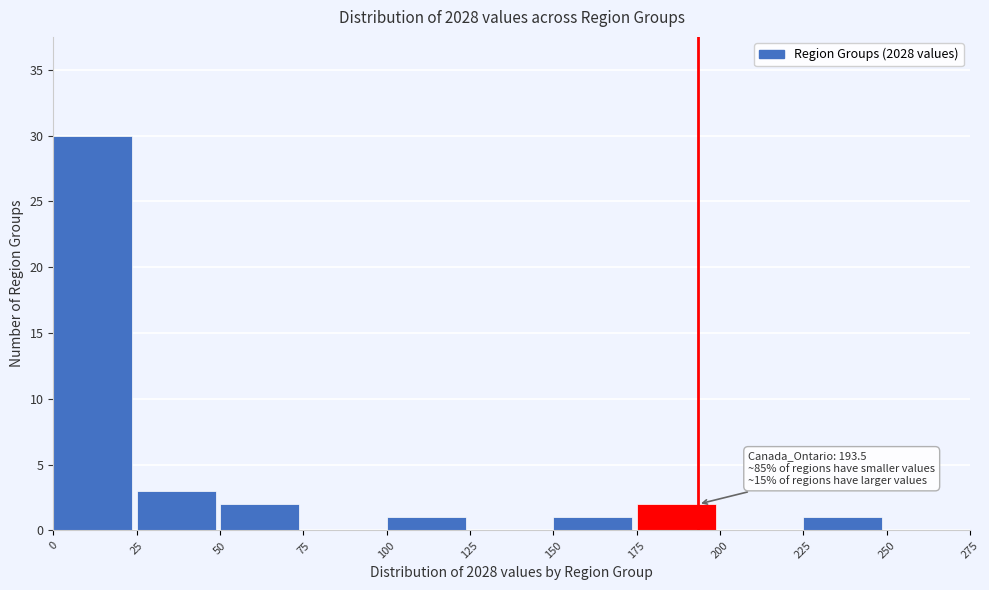

Which range on the x-axis has the tallest bar?

0 to 25